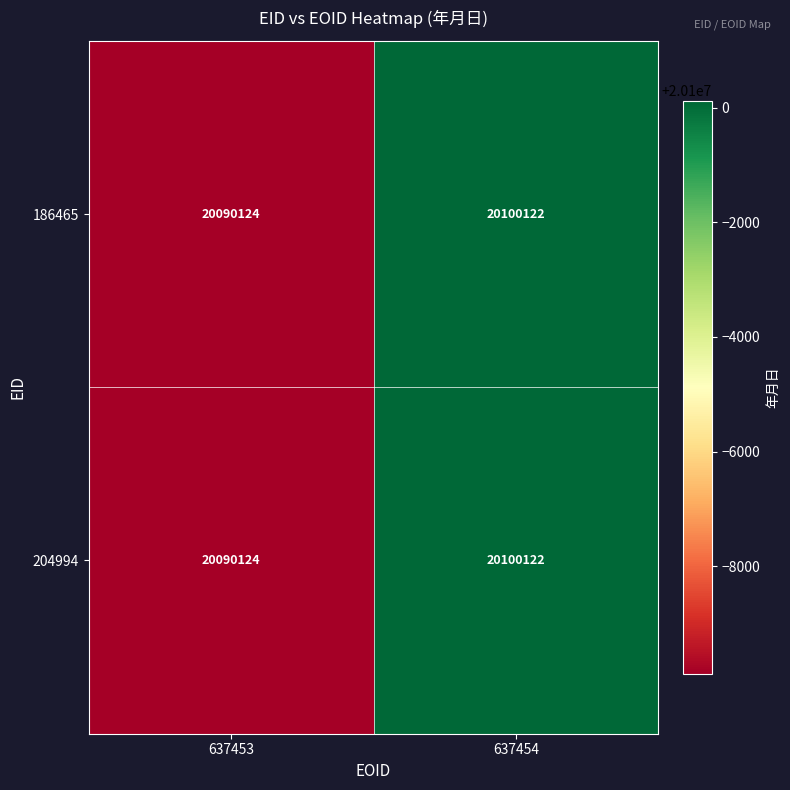

Which category has the highest value across all series?

637454